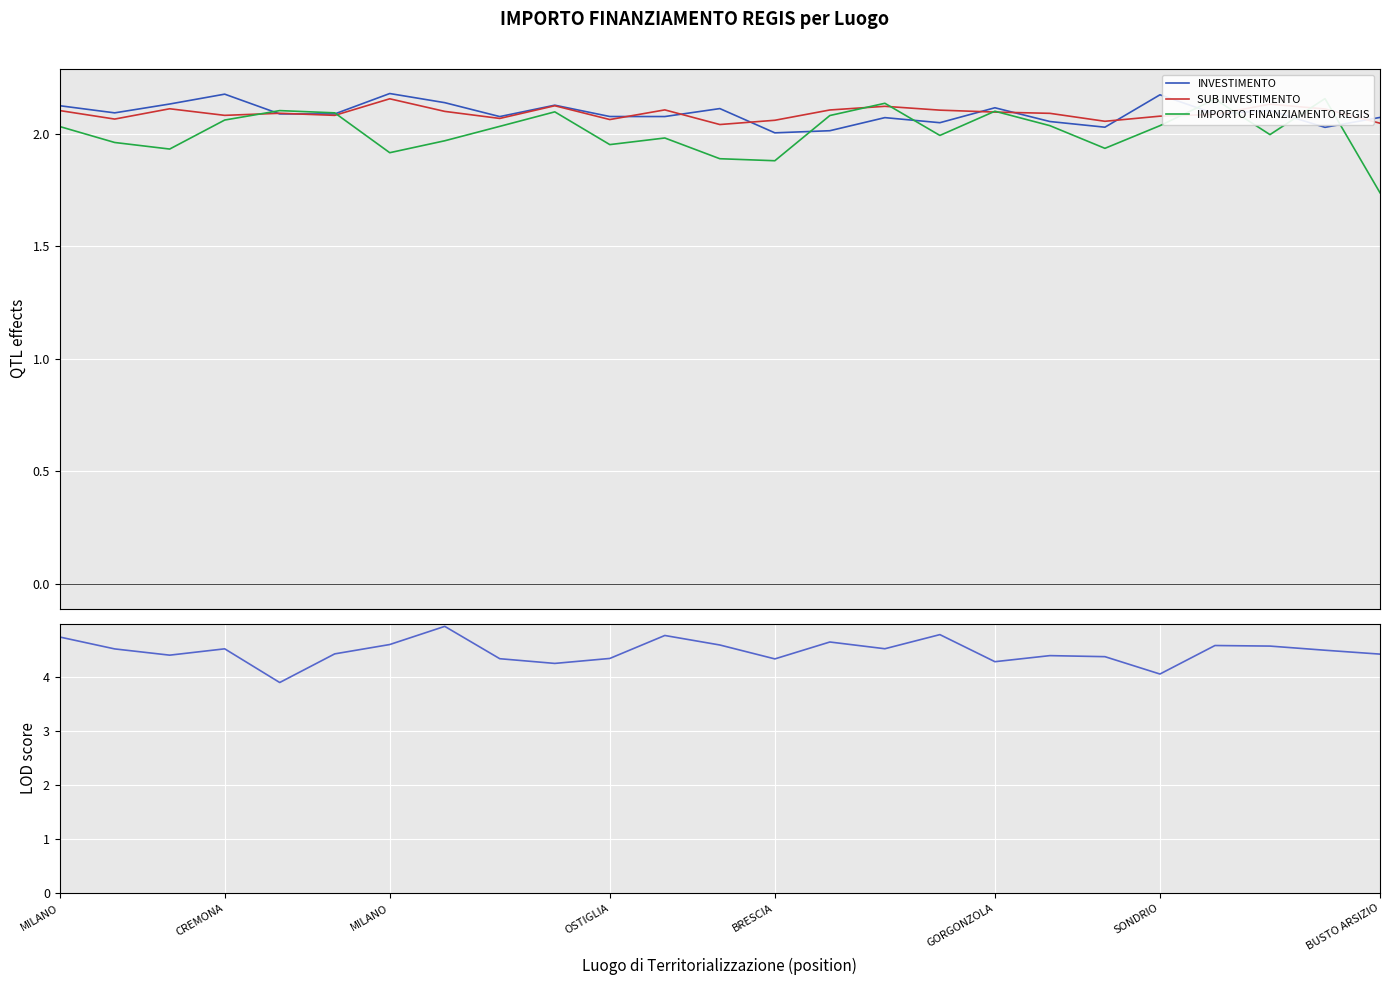

Is it true that SUB INVESTIMENTO equals 2.1 at GORGONZOLA?

True